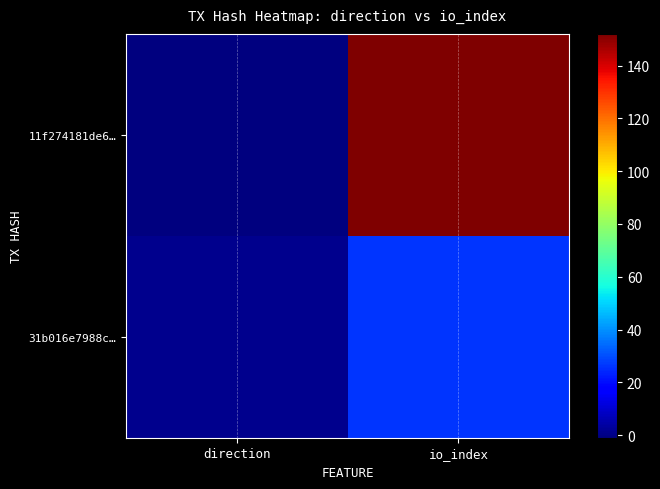

Count the number of categories in the chart.

2